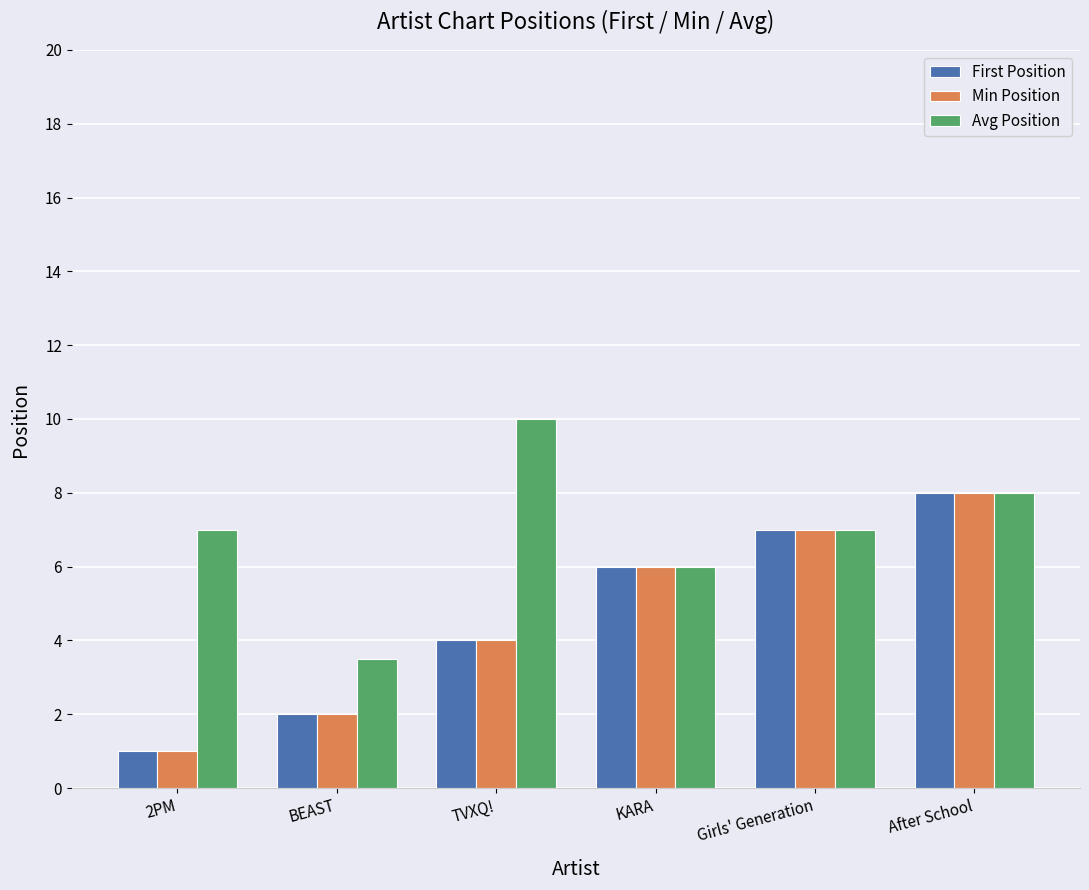

What is the sum of all Min Position values?

28.0